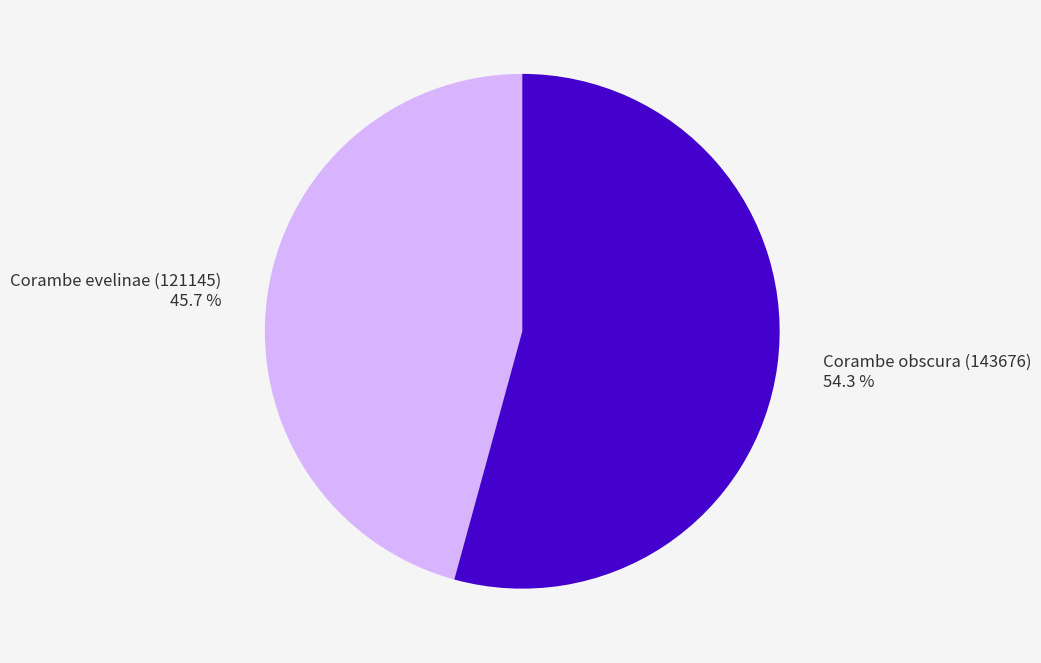

The Corambe evelinae (121145) slice represents 54% of the pie. True or false?

False